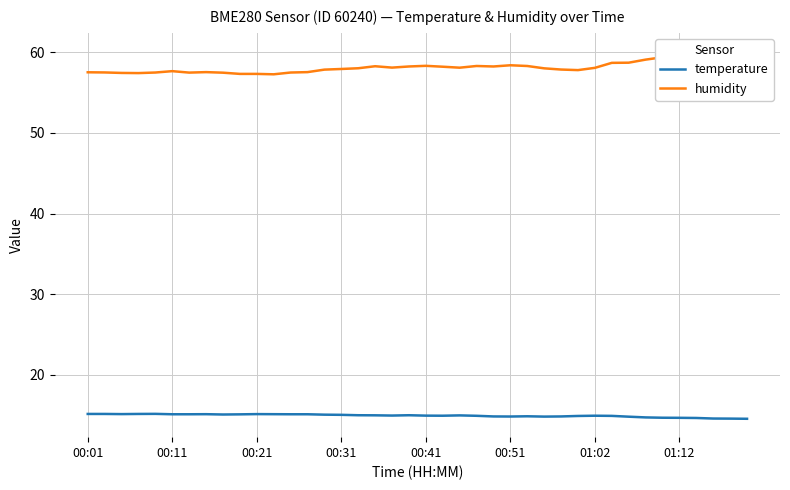

List the series in order of their overall mean, highest first.

humidity, temperature